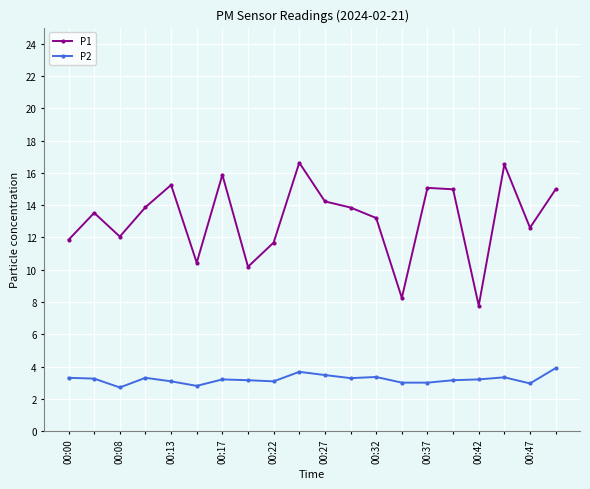

What is the average value of the P1 series?

13.1